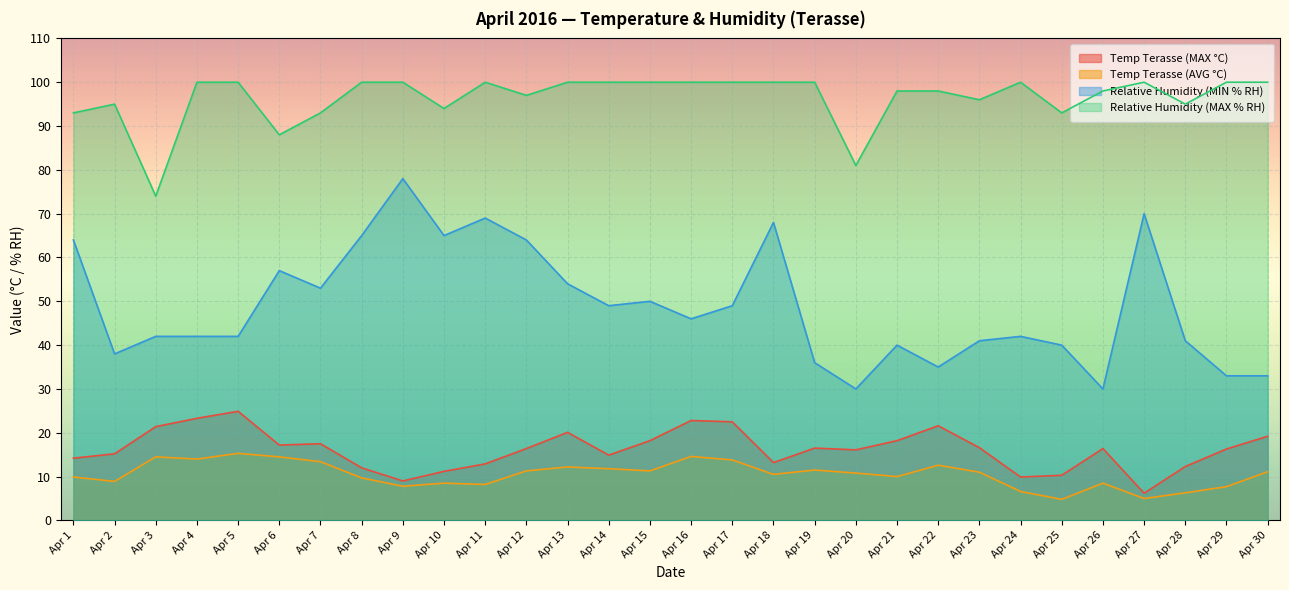

What are all the series names shown in the legend?

Temp Terasse (MAX °C), Temp Terasse (AVG °C), Relative Humidity (MIN % RH), Relative Humidity (MAX % RH)